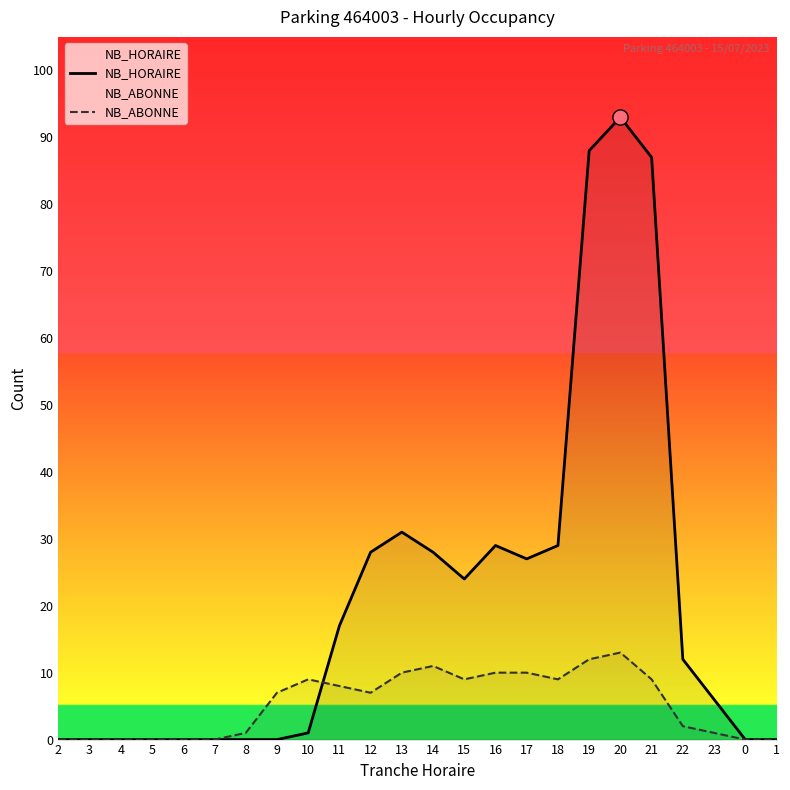

Which series reaches the minimum Y coordinate?

NB_HORAIRE